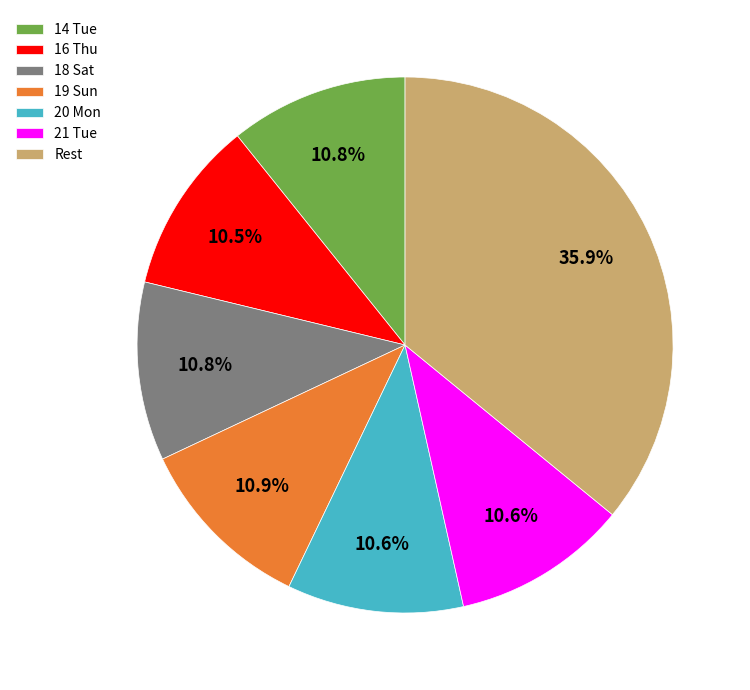

Is there a majority slice in this chart?

No